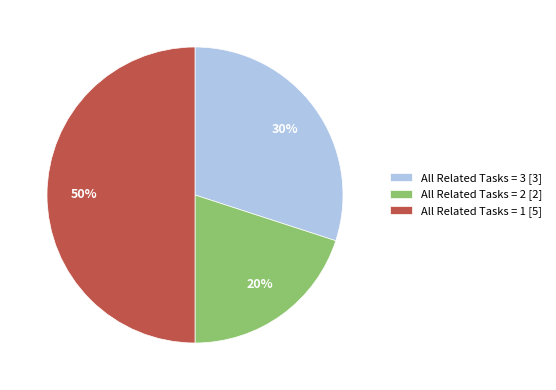

How many segments does this pie chart have?

3